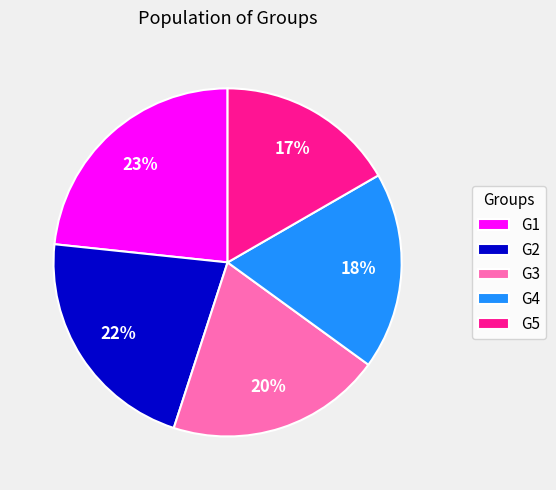

What is the smallest slice in the pie chart?

G5